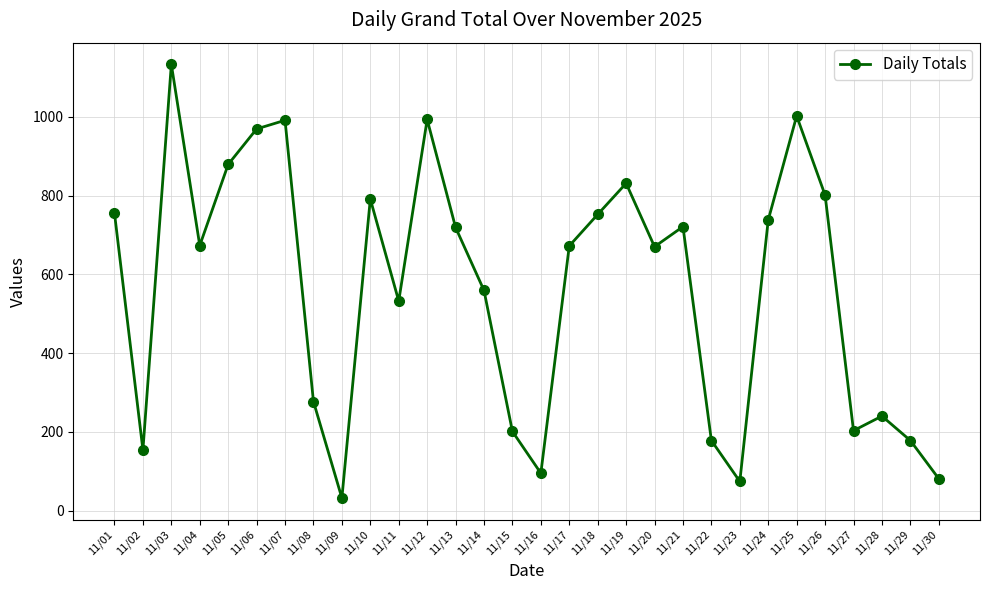

What is the maximum value shown in the chart?

1133